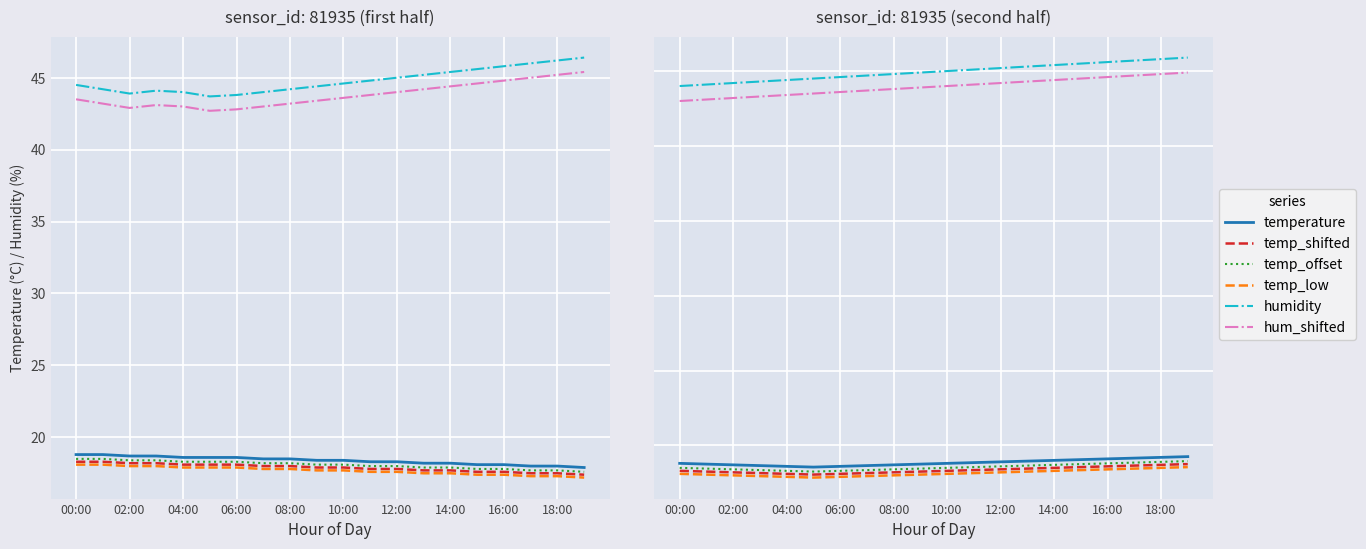

True or false: temperature_early and humidity_late intersect in this chart.

False